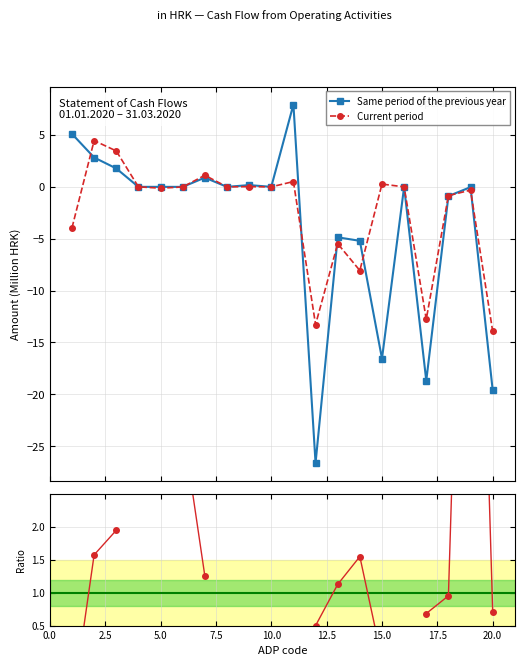

At how many categories does at least one series exceed -14?

20